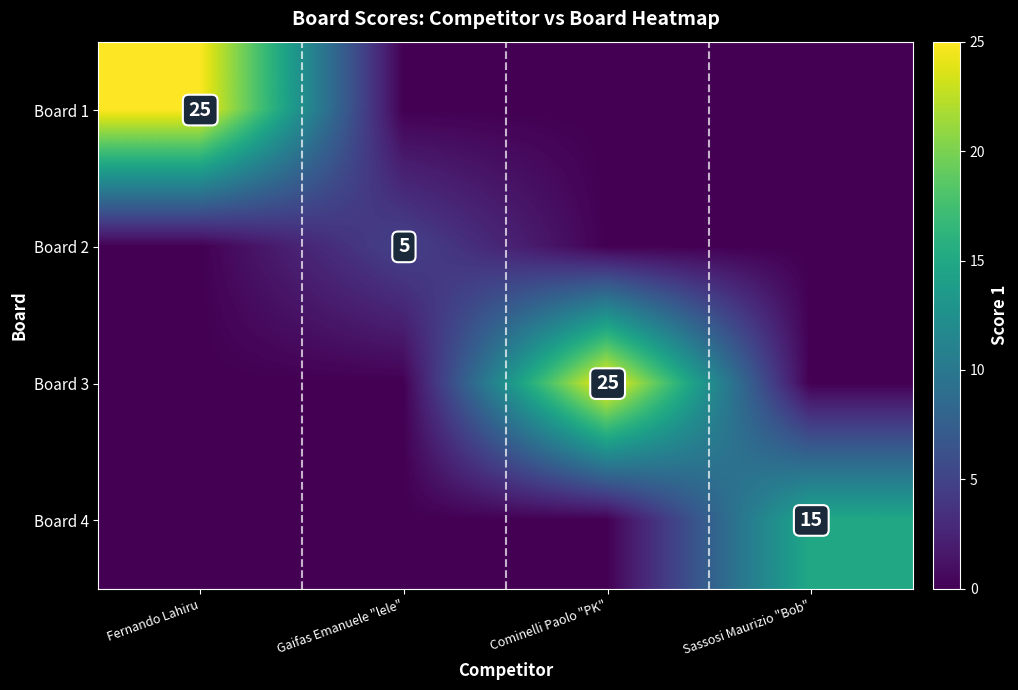

The Board 3 series shows 25 at Cominelli Paolo "PK". True or false?

True